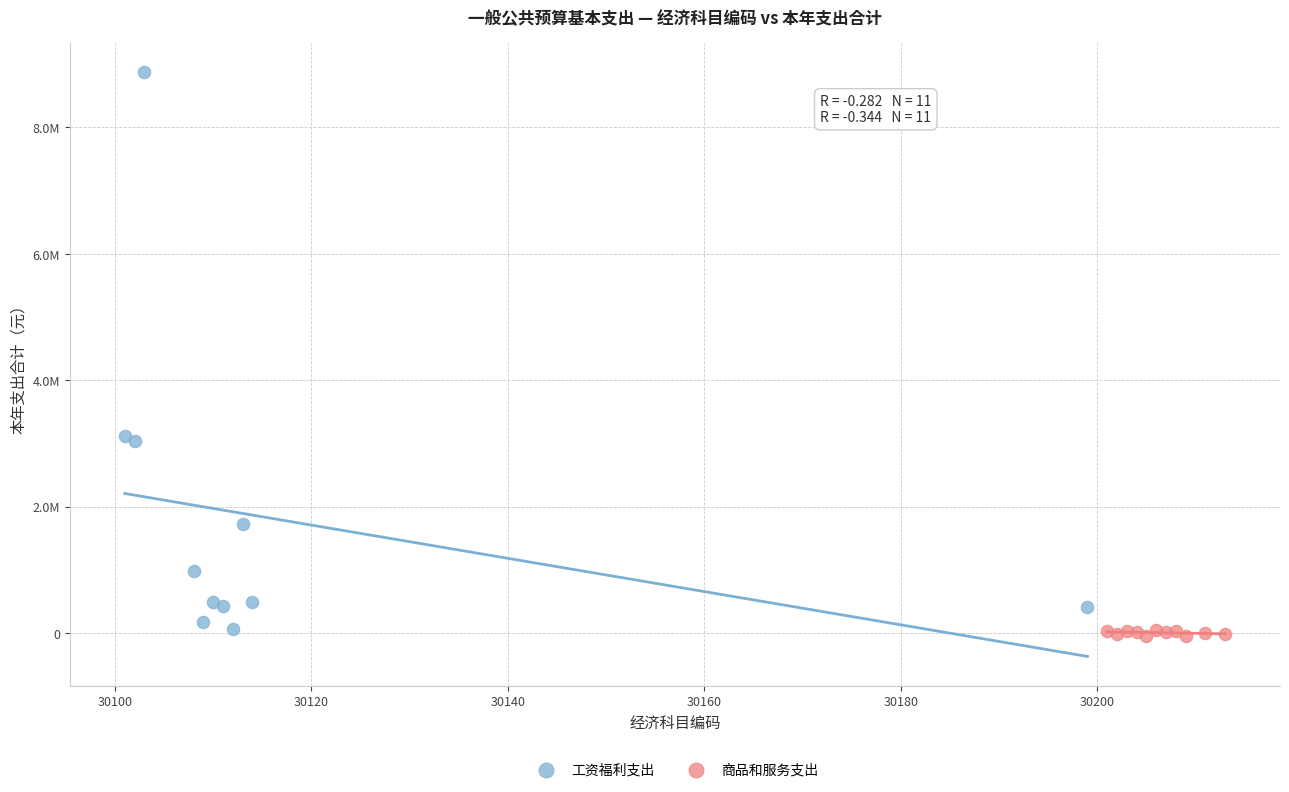

Which series has the largest Y range (max minus min)?

工资福利支出